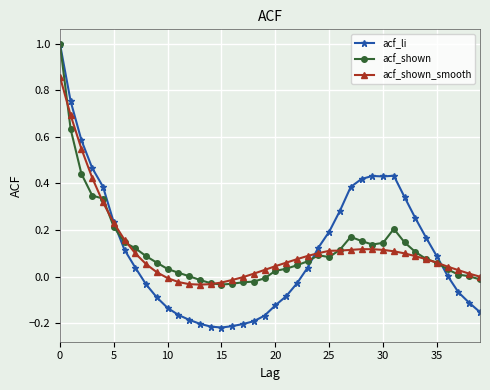

Count the number of categories in the chart.

40